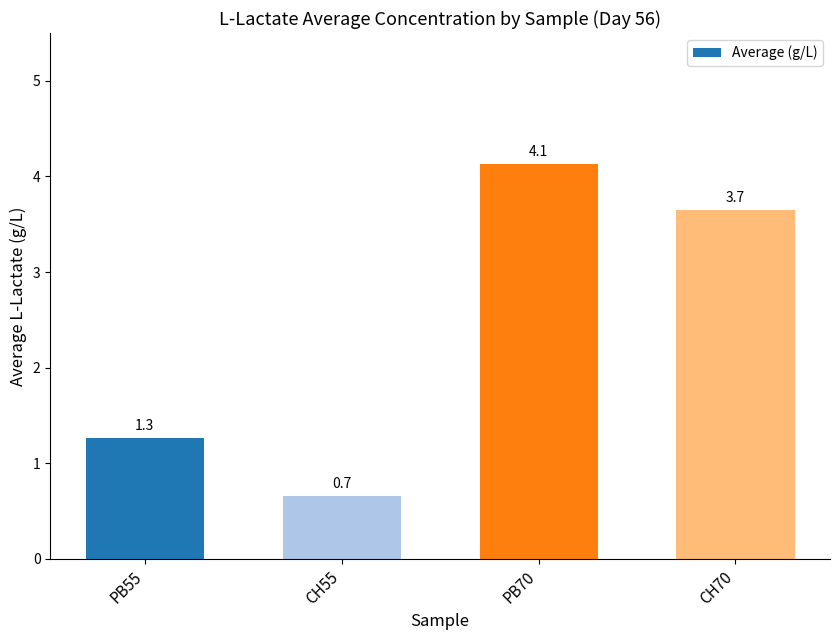

What is the difference between the second highest and minimum values?

3.0